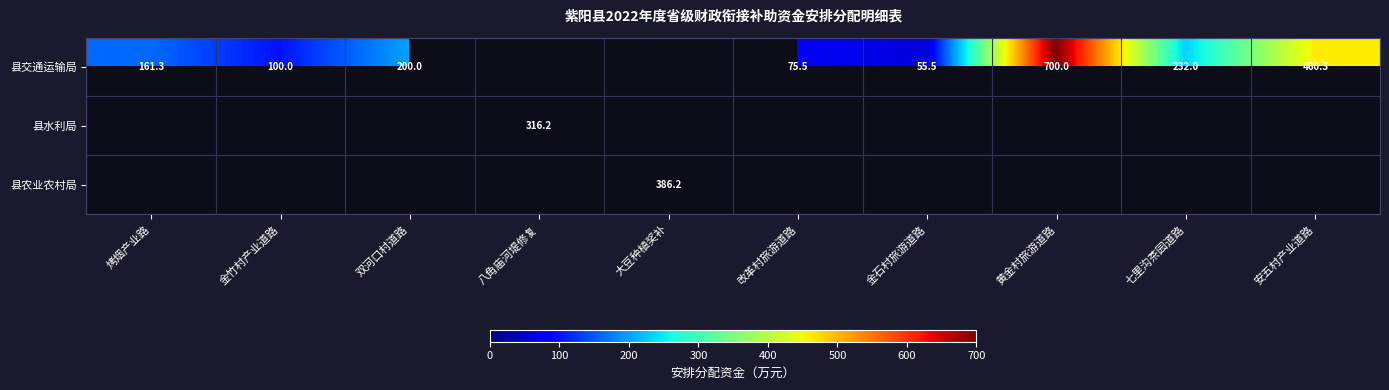

The value of 县交通运输局 at 金石村旅游道路 is 55.5. True or false?

True